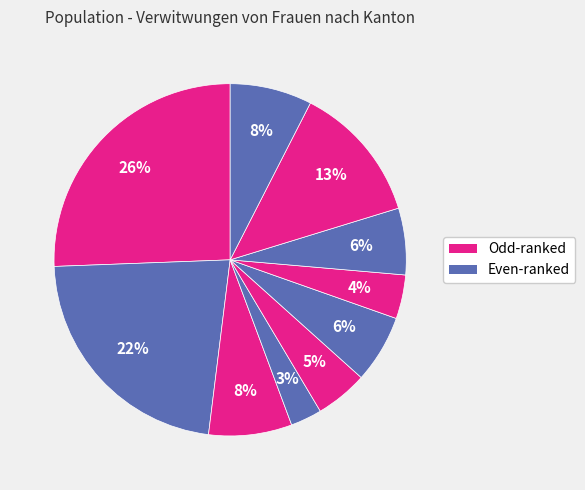

How many slices are in this pie chart?

10